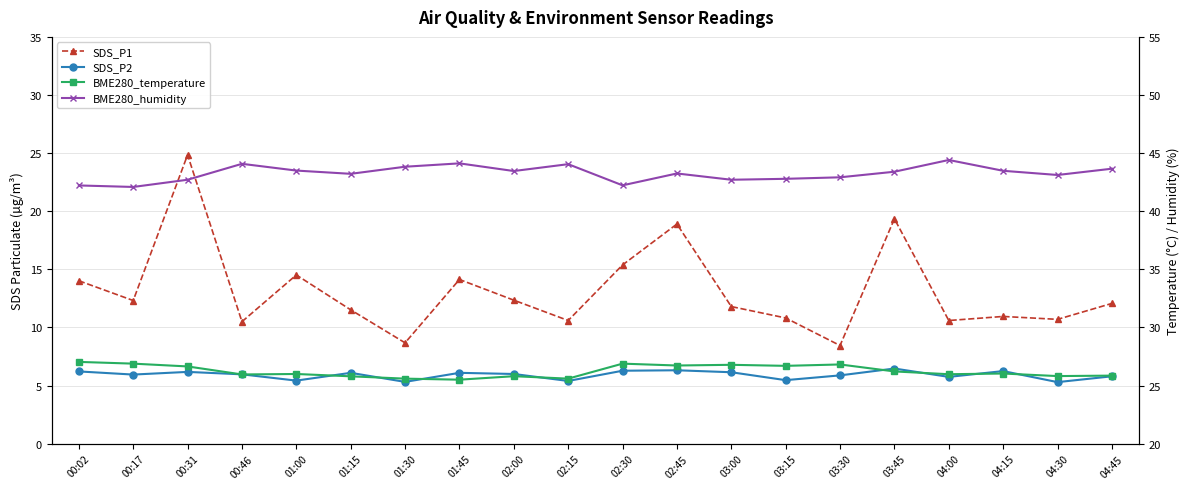

How many lines are shown in the chart?

4